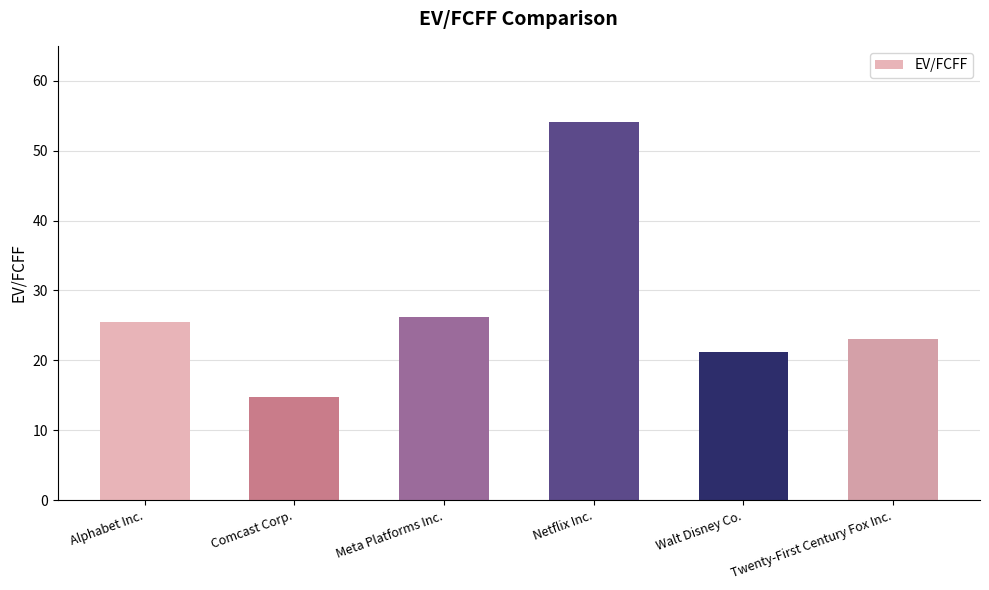

Does the chart contain stacked bars?

No